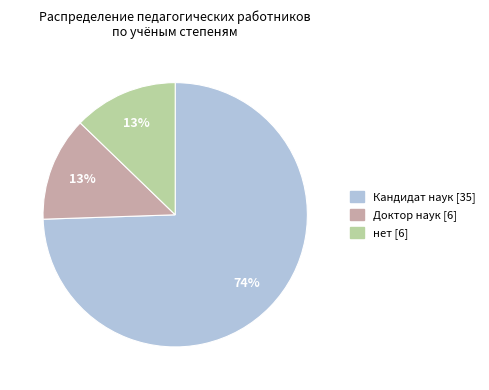

To the nearest percent, what is the average slice percentage?

33%